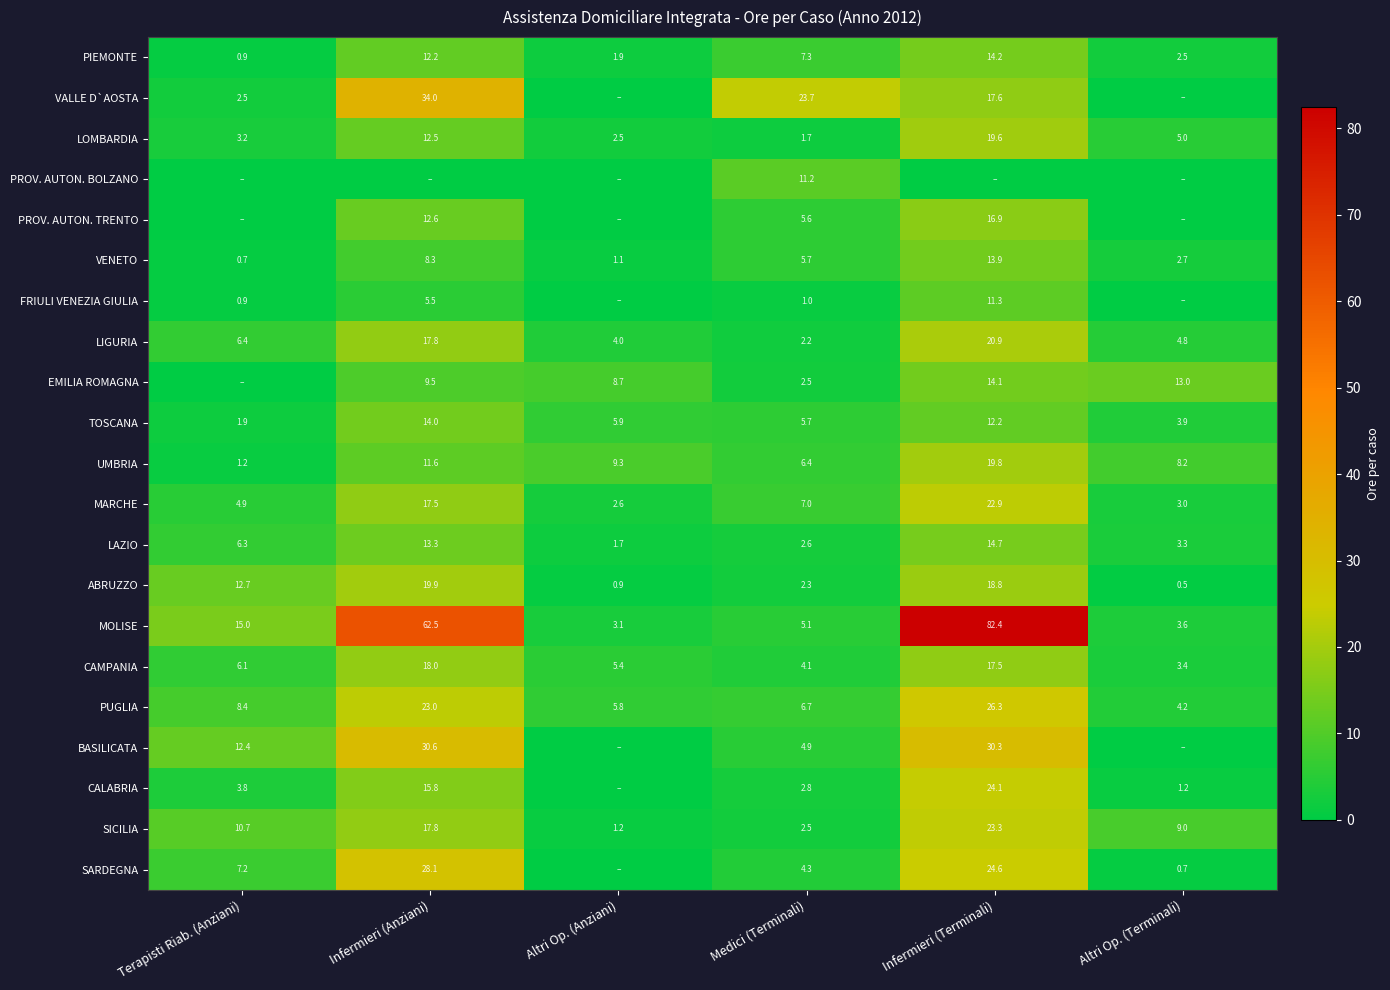

What is the difference between the VENETO values at Medici (Terminali) and Altri Op. (Terminali)?

3.0